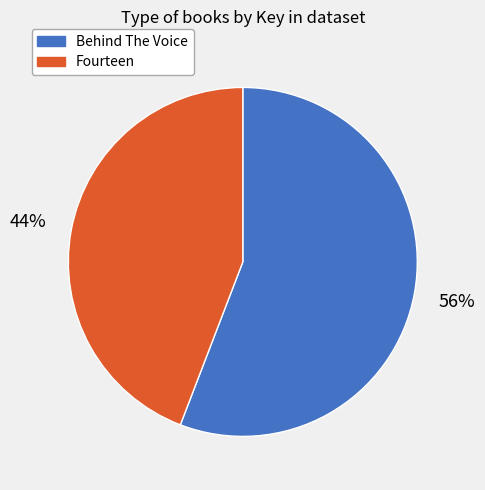

Count the number of slices in the pie.

2